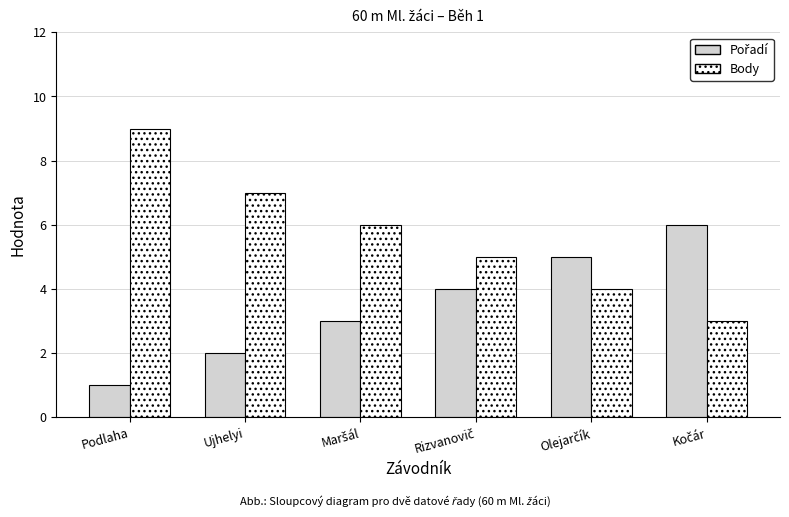

Which series has the largest range (max minus min)?

Body